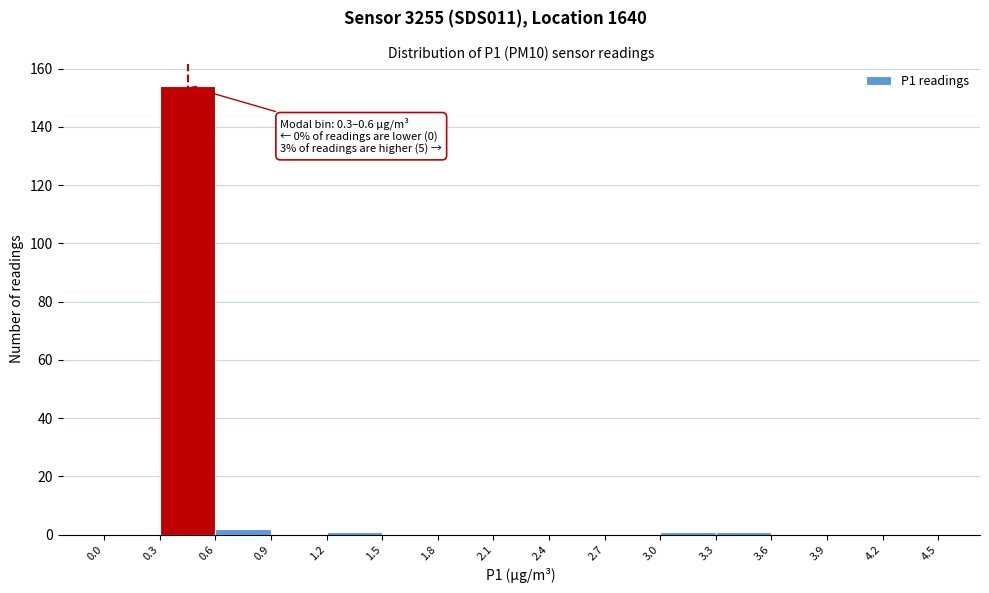

Which range on the x-axis has the tallest bar?

0.3 to 0.6